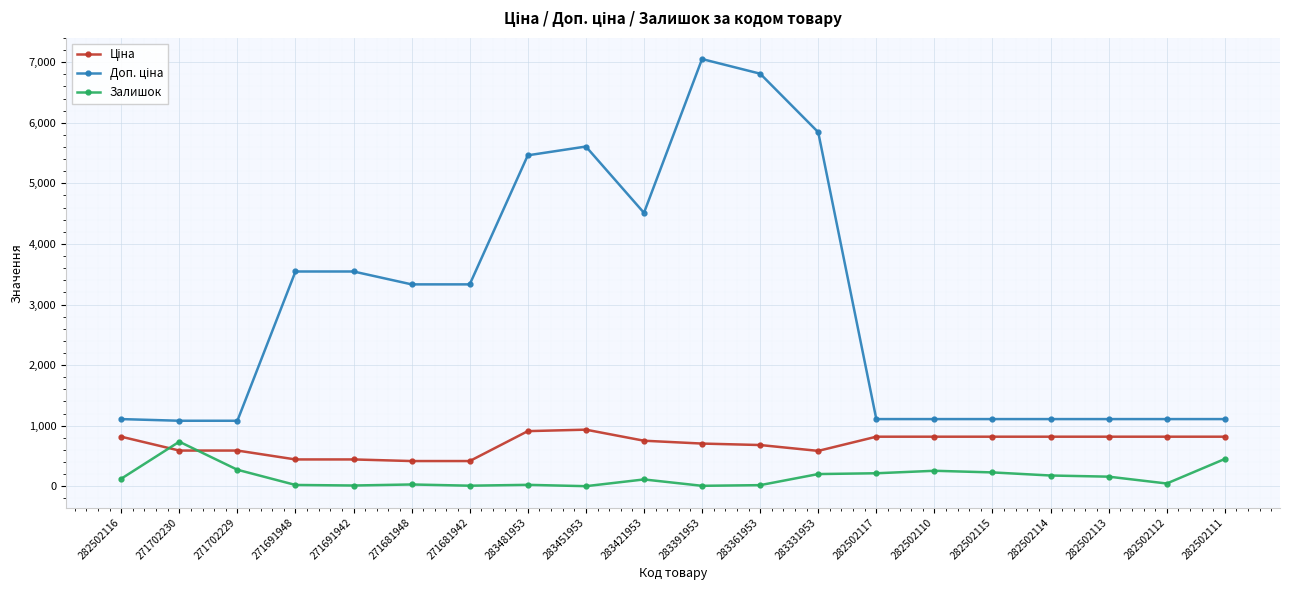

What is the difference between the maximum and minimum values in the Залишок series?

734.0